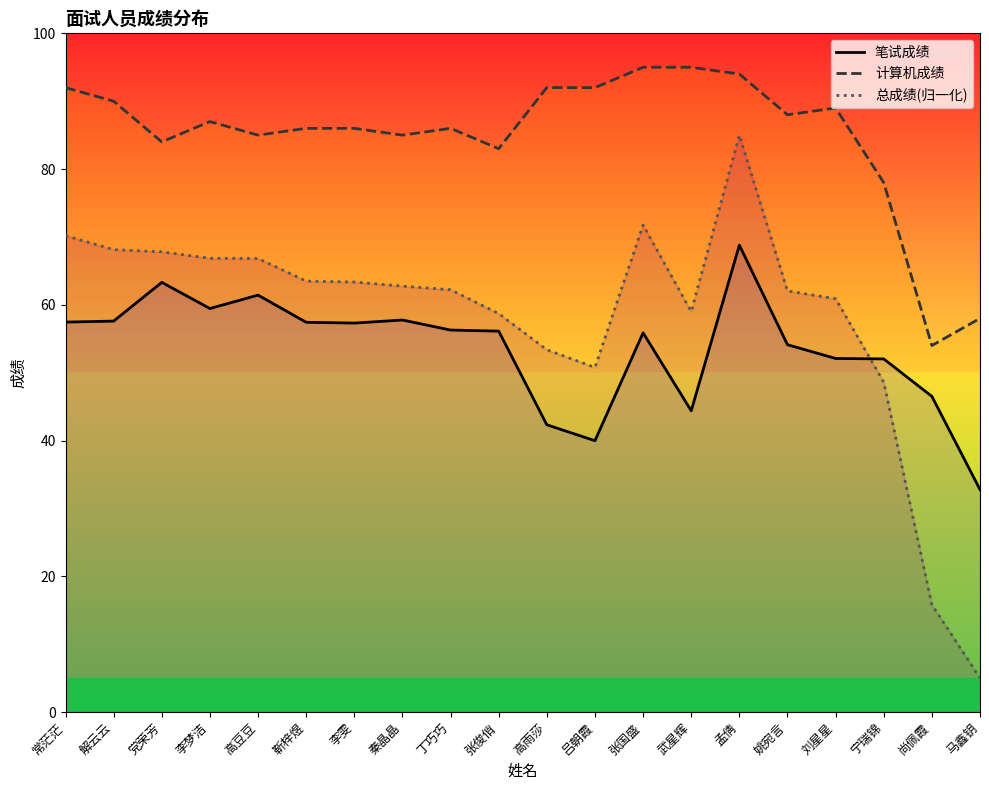

List the labels in order of 总成绩(归一化) value, largest first.

孟倩, 张国盛, 常茫茫, 解云云, 党荣芳, 李梦洁, 高豆豆, 靳梓煜, 李雯, 秦晶晶, 丁巧巧, 姚宛言, 刘星星, 武星辉, 张俊俏, 高雨莎, 吕朝霞, 宁瑞锦, 尚佩霞, 马鑫钥